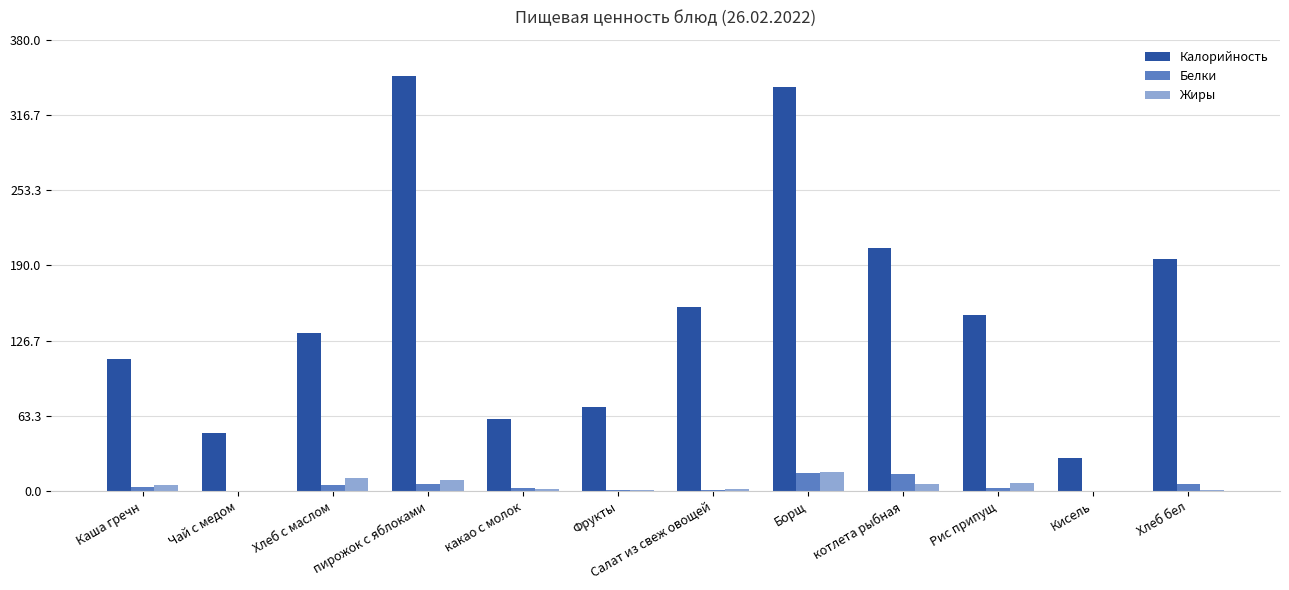

The Калорийность series shows 547.2 at Борщ. True or false?

False